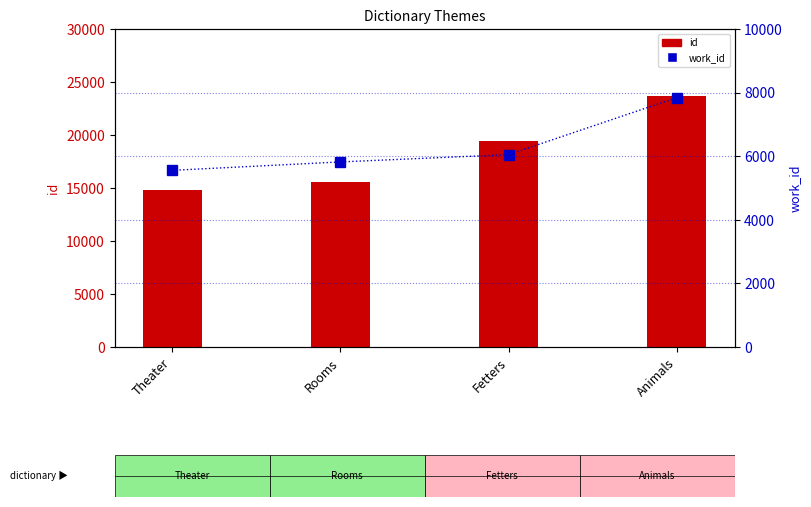

The id series shows 21714 at Rooms. True or false?

False